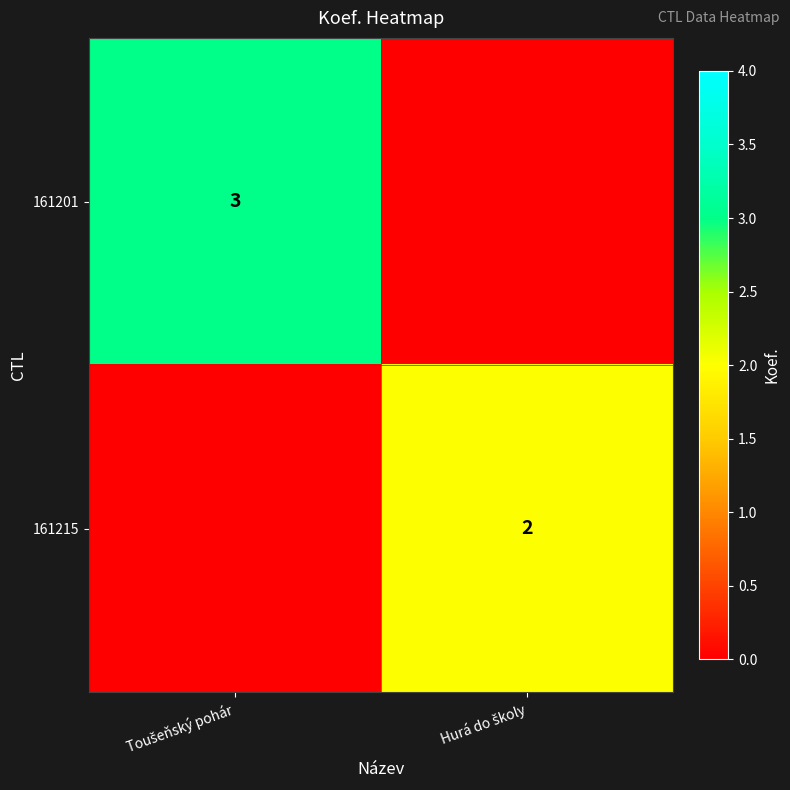

What is the highest value of the 161201 series?

3